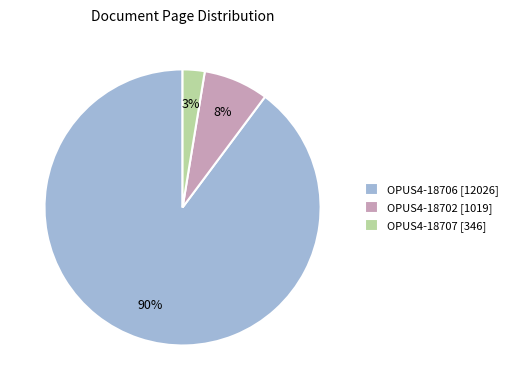

What percentage is the OPUS4-18707 [346] slice, to the nearest percent?

3%